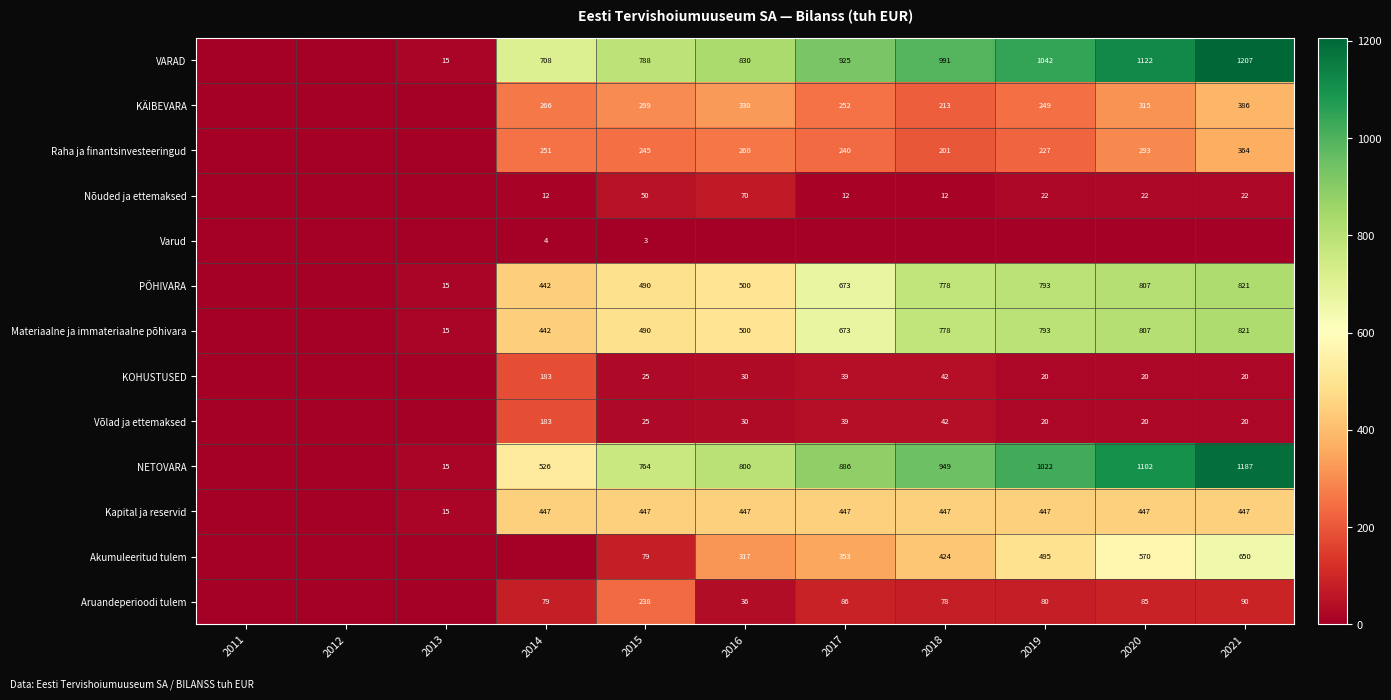

What is the difference between the Akumuleeritud tulem values at 2021 and 2020?

80